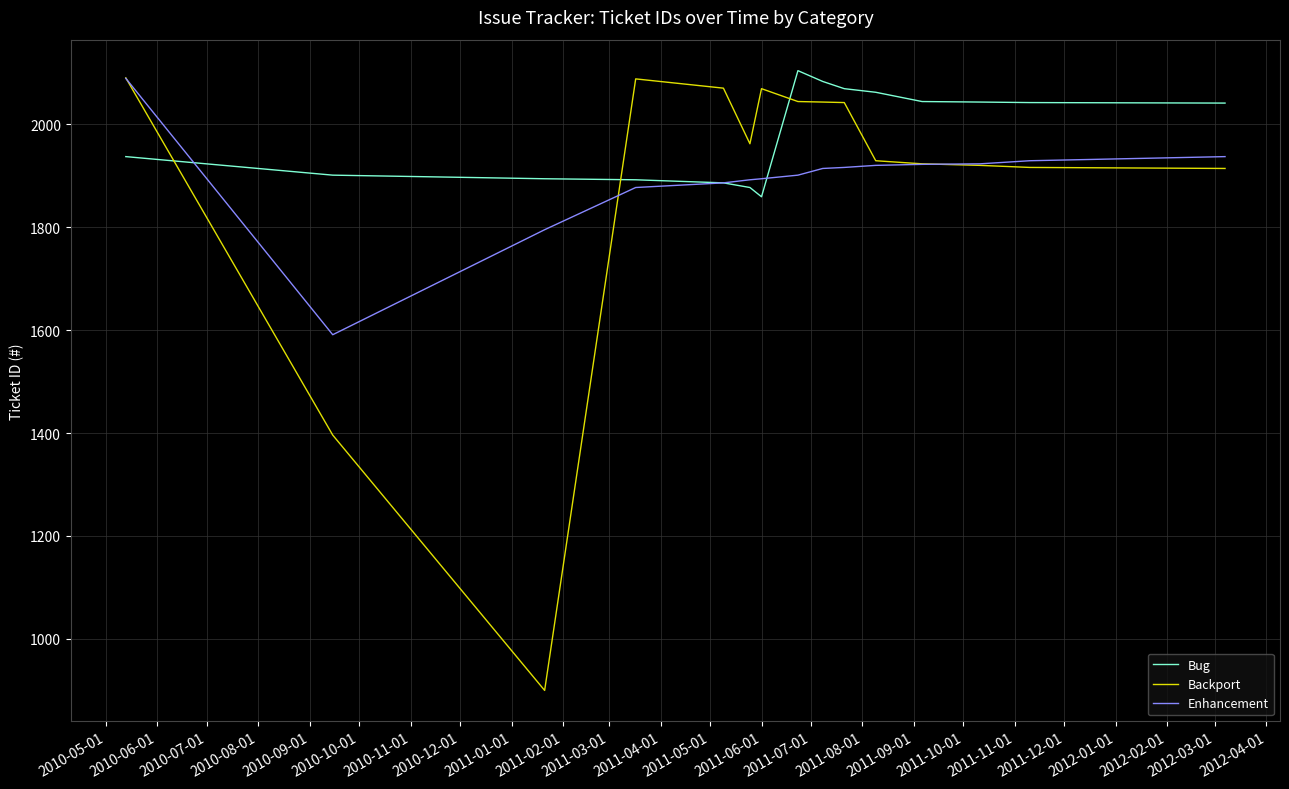

Which series has the largest total across all categories?

Bug